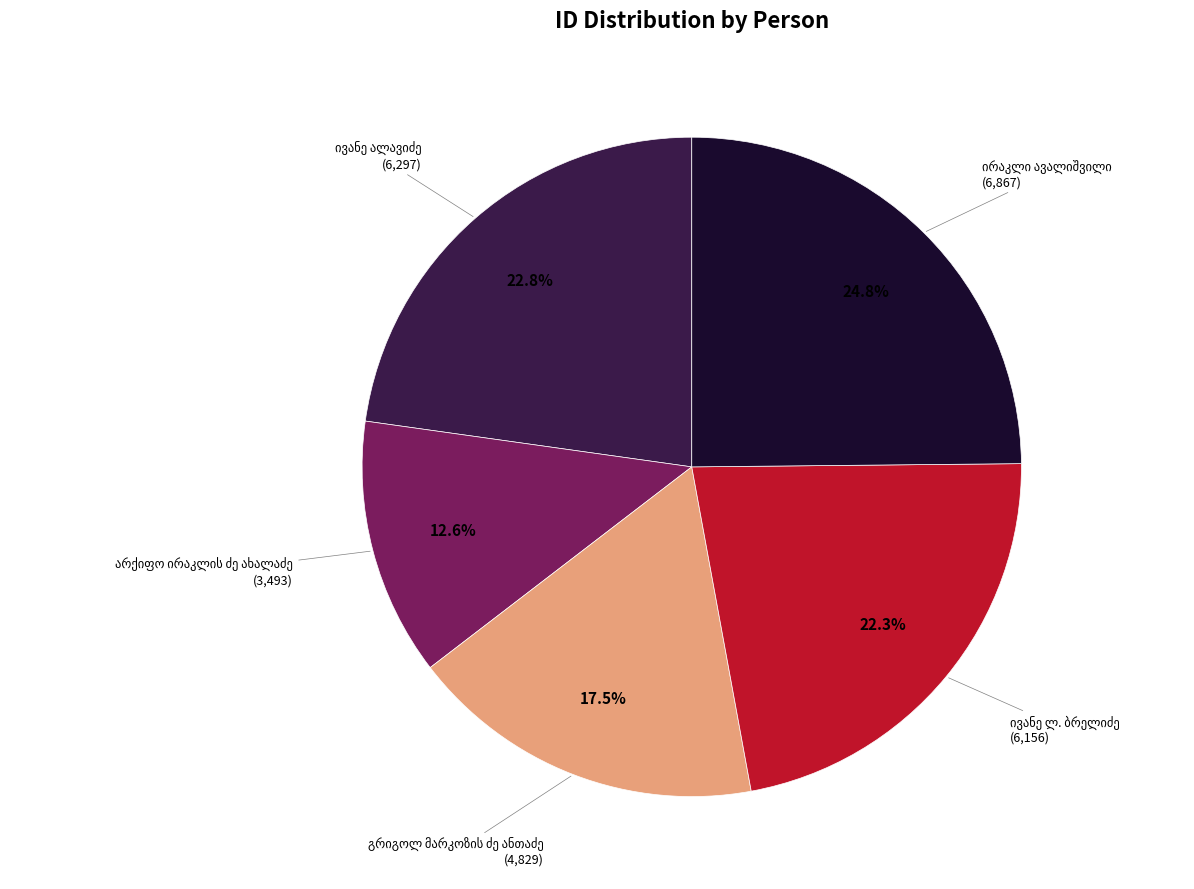

To the nearest percent, what is the difference between the largest and smallest slice percentages?

12%